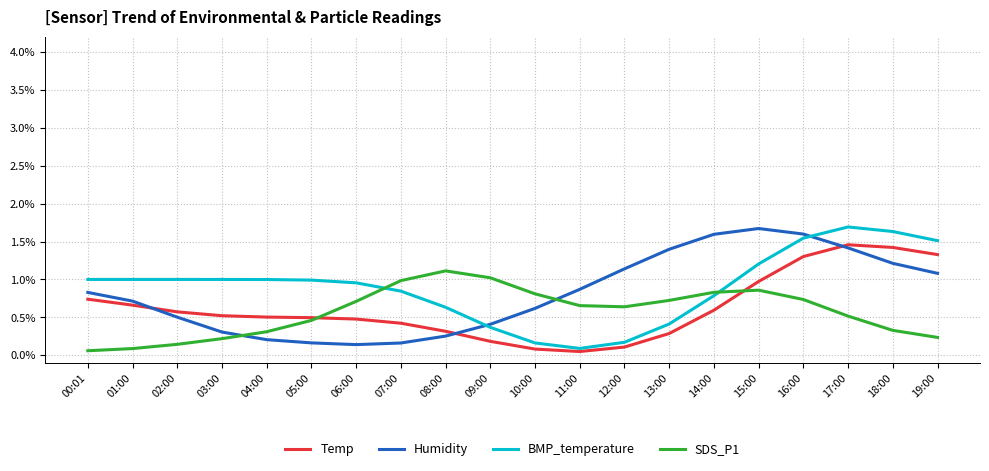

What position from the left is 04:00?

5